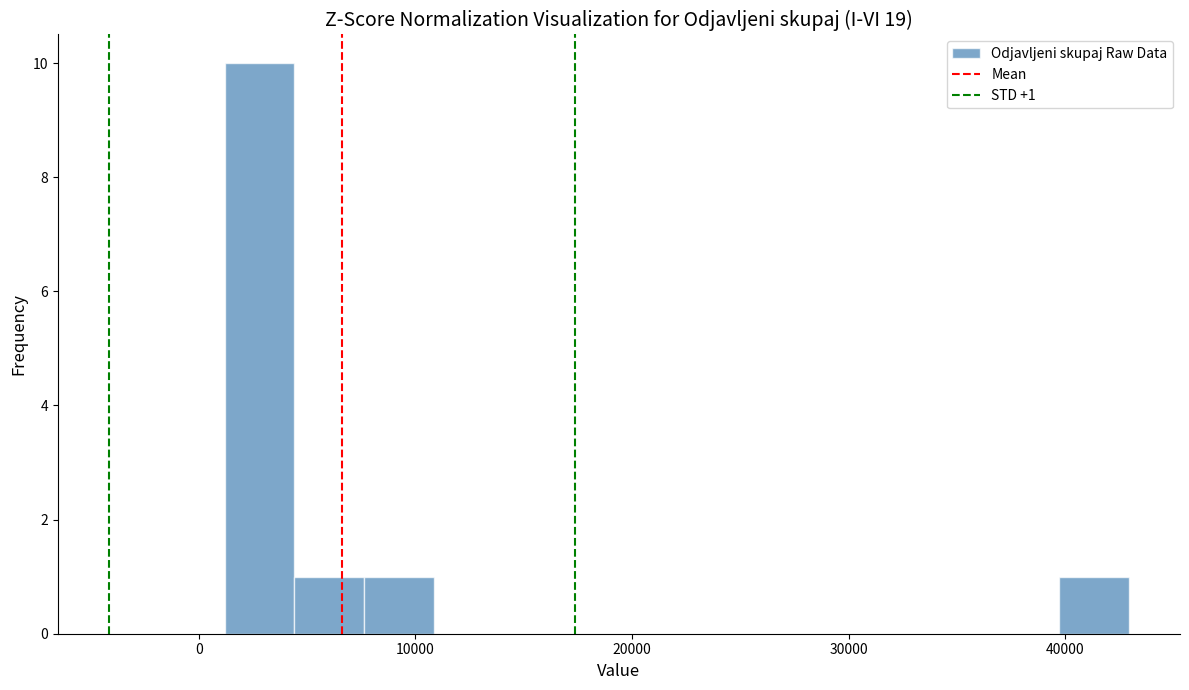

Read against the x-axis, roughly where is the centre of the tallest bar?

3000